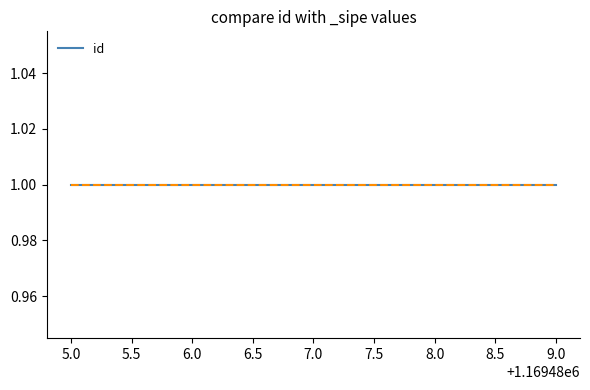

What is the value of the _sipe point at the 4th from the left?

1